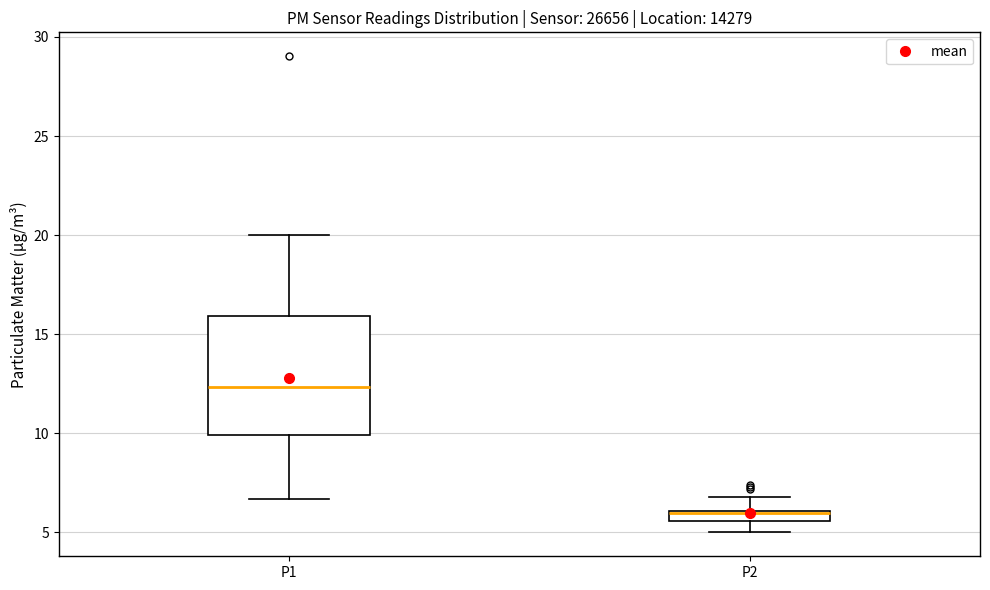

Comparing the boxes themselves (not the whiskers), which one is the tallest?

P1